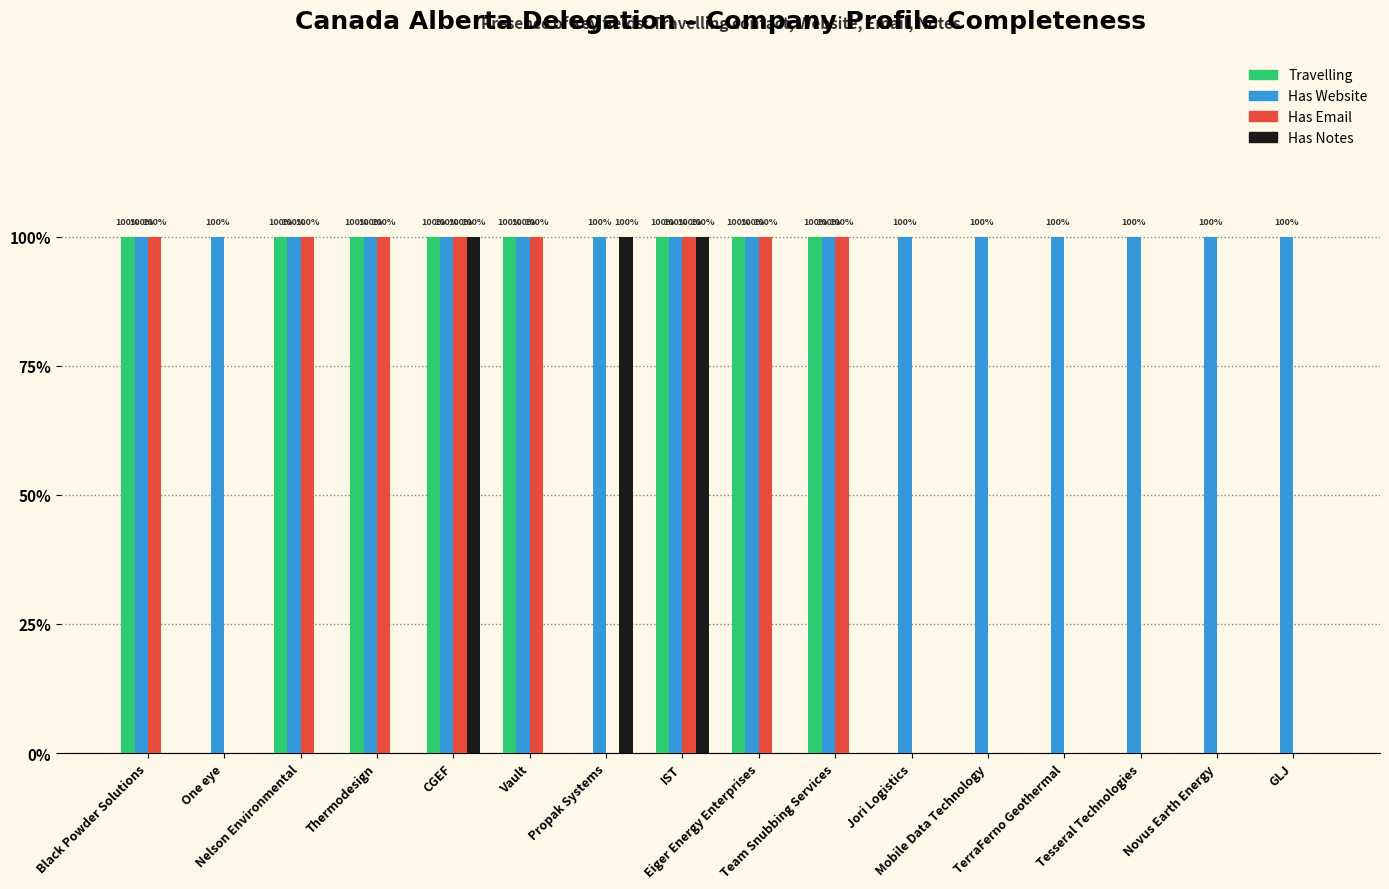

What are all the series names shown in the legend?

Travelling, Has Website, Has Email, Has Notes